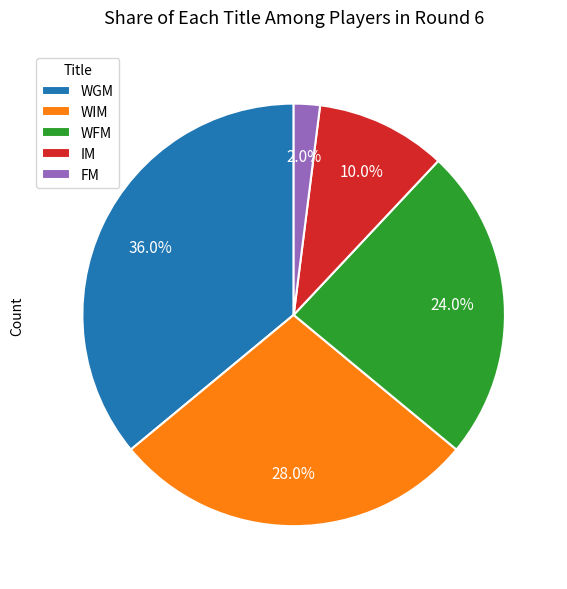

Count the number of slices in the pie.

5